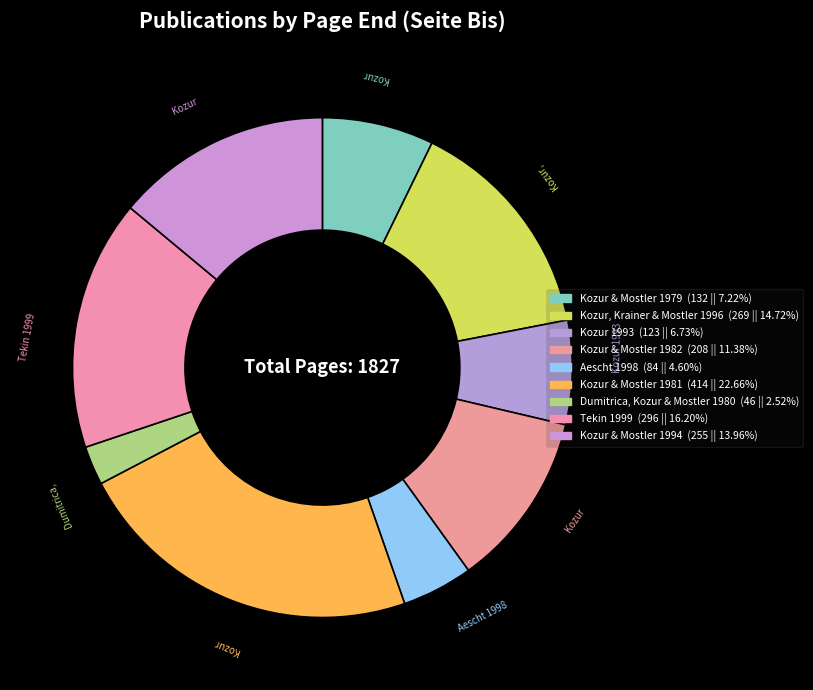

How many segments does this pie chart have?

9